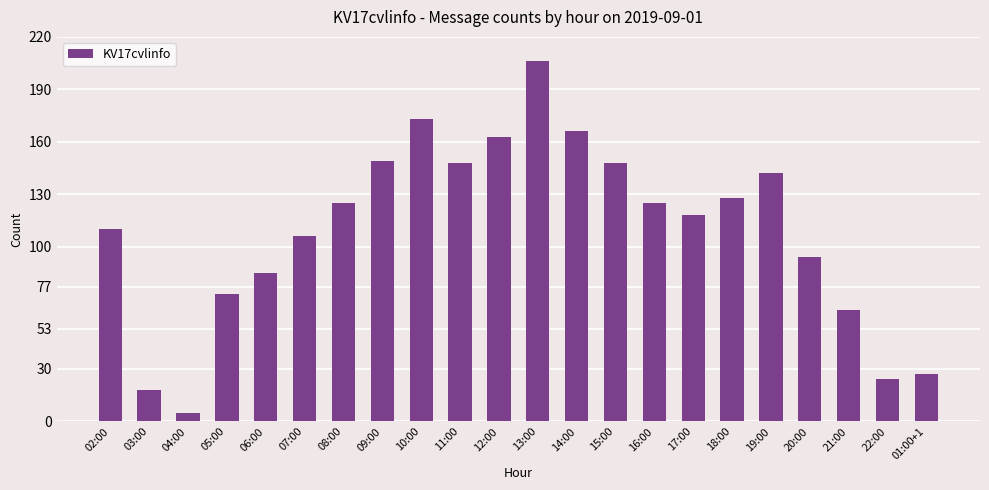

What is the difference between the maximum and minimum values?

201